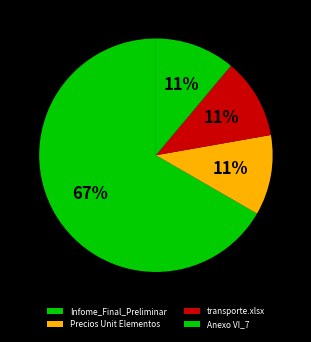

What is the largest slice in the pie chart?

Infome_Final_Preliminar